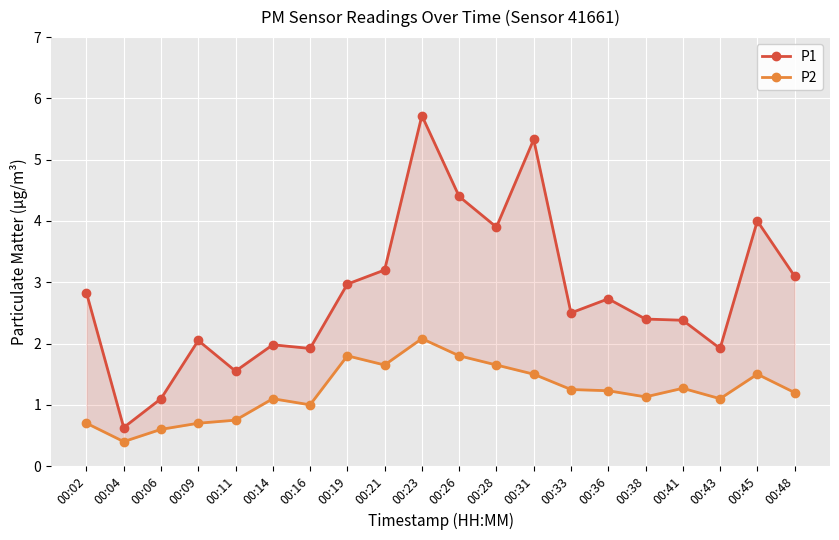

True or false: P2 and P1 intersect in this chart.

False